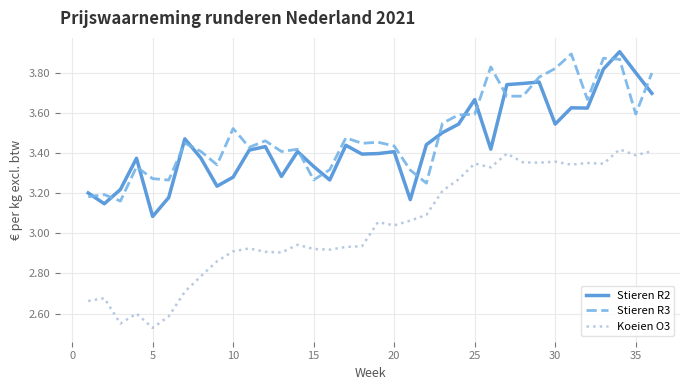

True or false: Koeien O3 and Stieren R3 cross at least once.

False